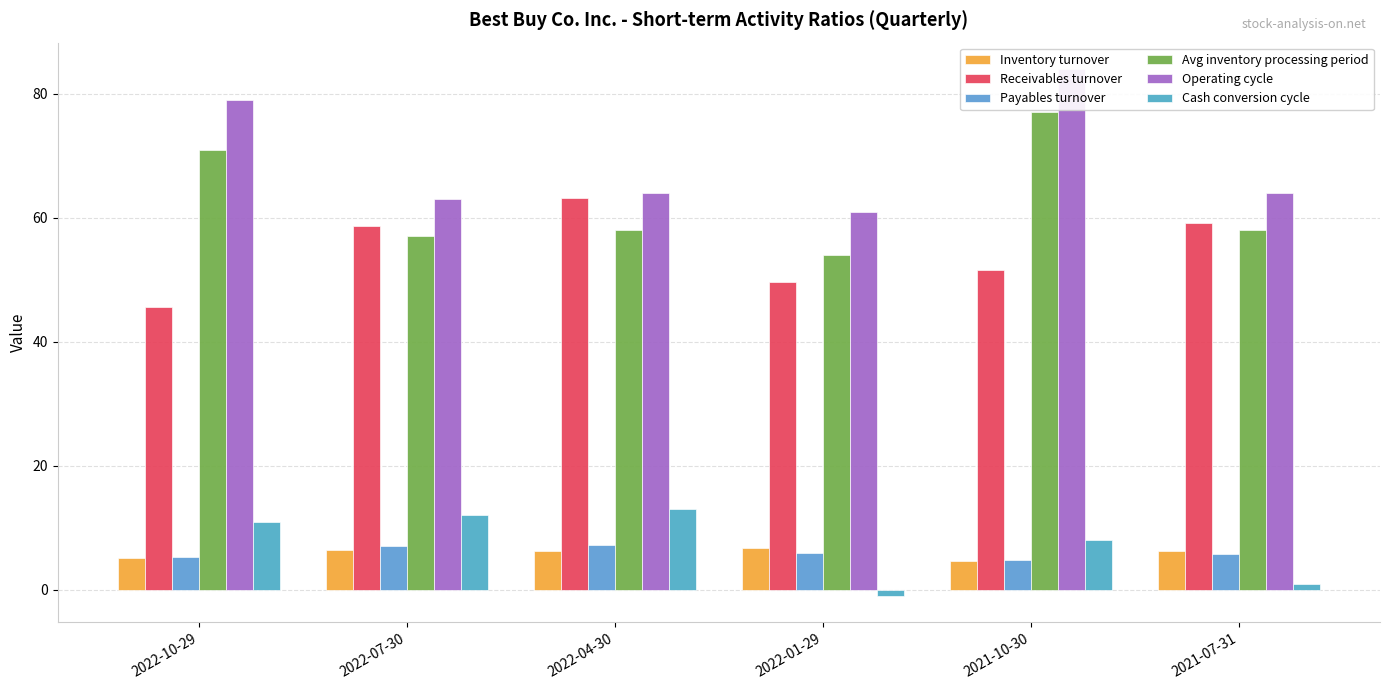

Which category has the highest value in the Inventory turnover series?

2022-01-29